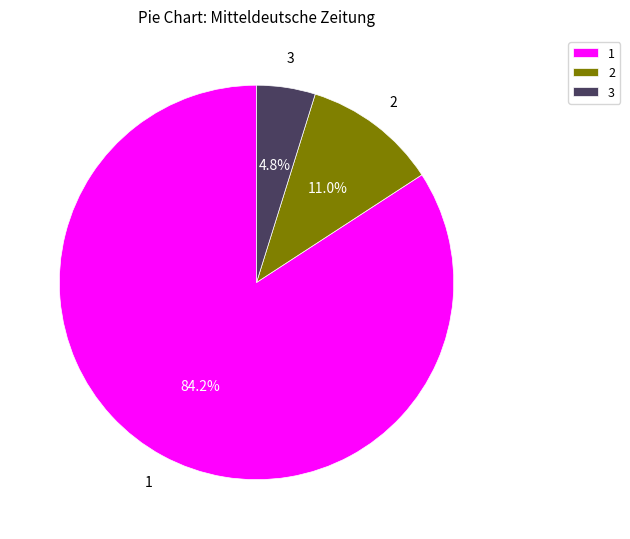

Which category has the smallest portion of the pie?

3